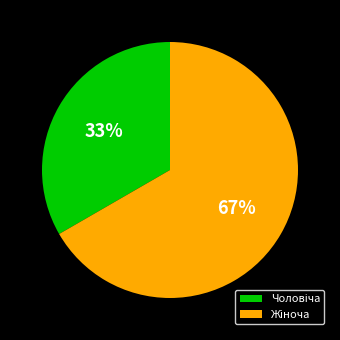

Is there a majority slice in this chart?

Yes